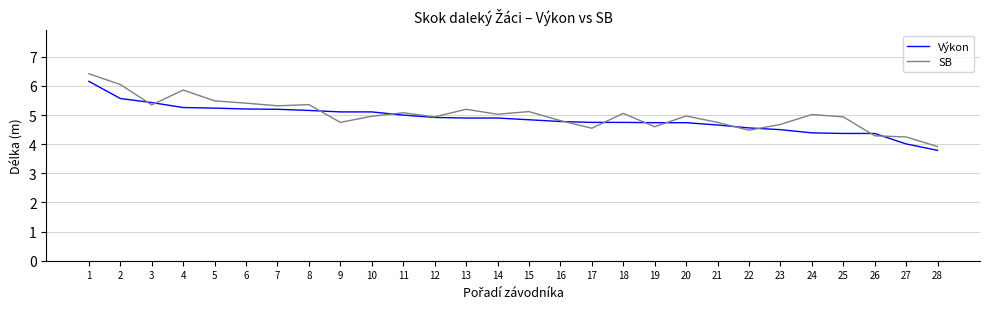

Is it true that SB equals 1.2 at 17?

False